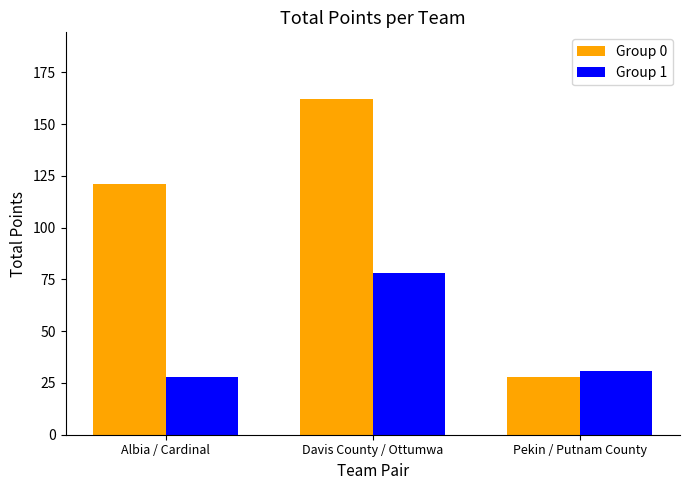

Where does the Group 1 series first go above 31?

Davis County / Ottumwa